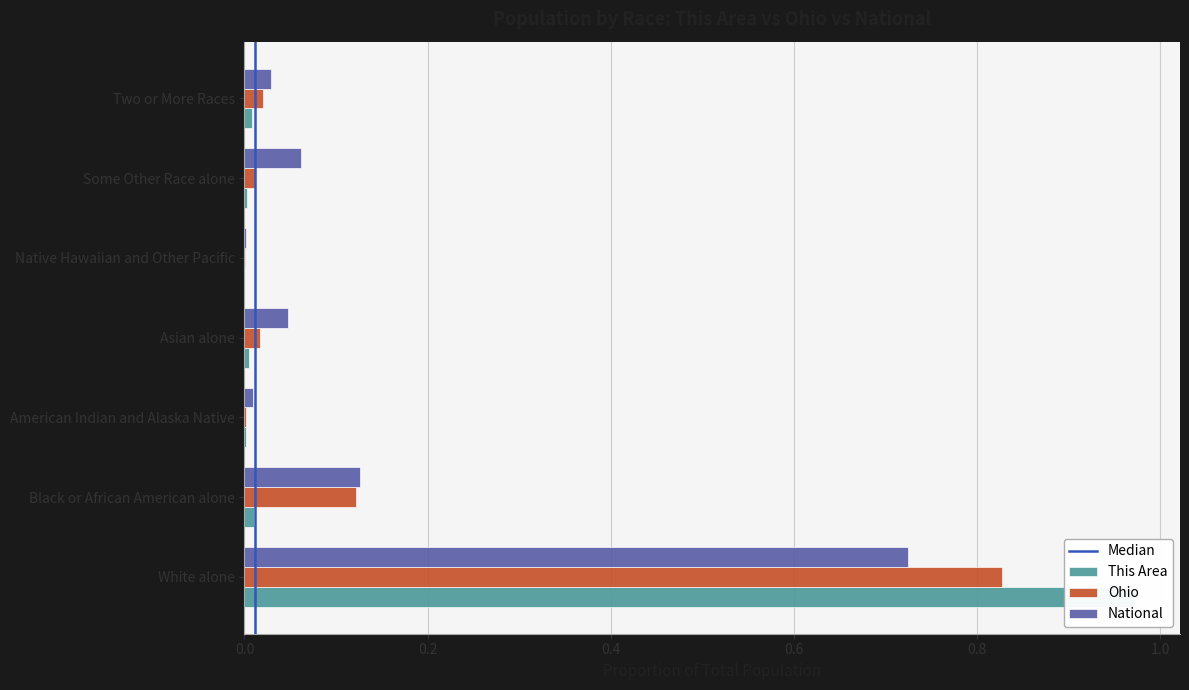

What are all the series names shown in the legend?

This Area, Ohio, National